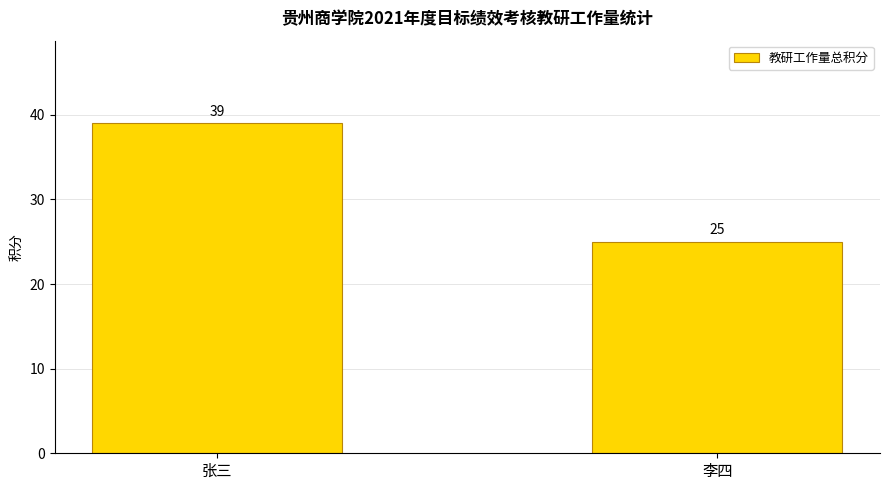

The value at 张三 is 39. True or false?

True